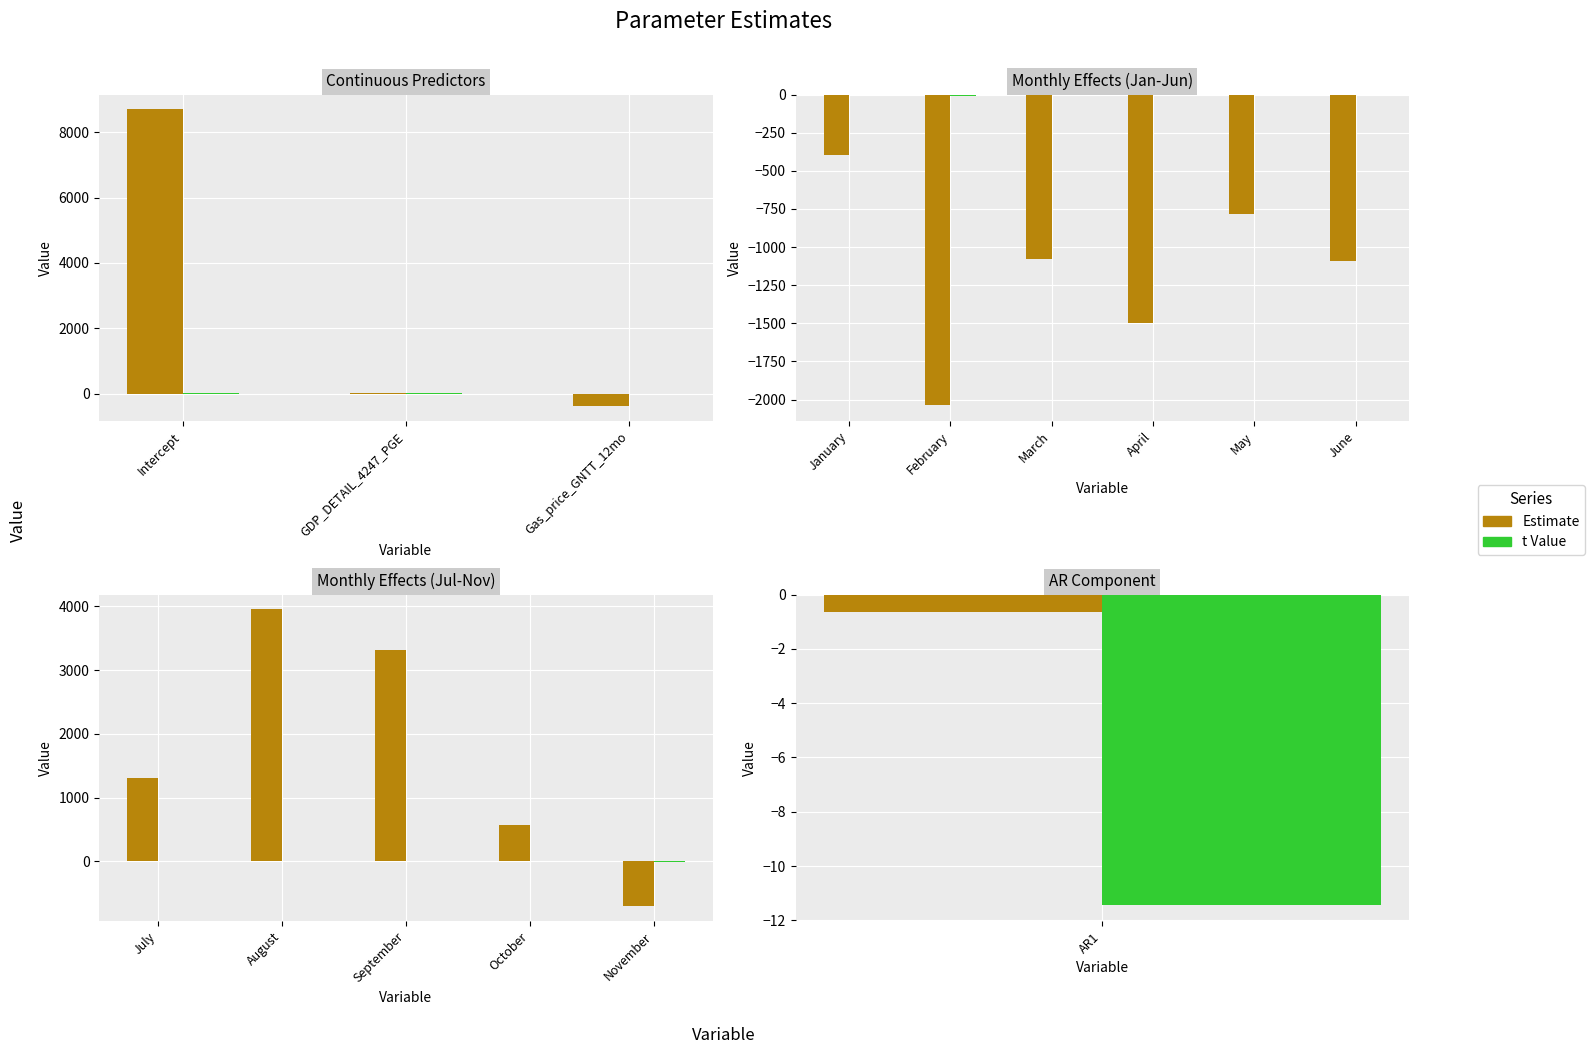

Rank the series by their average value, from lowest to highest.

t Value, Estimate